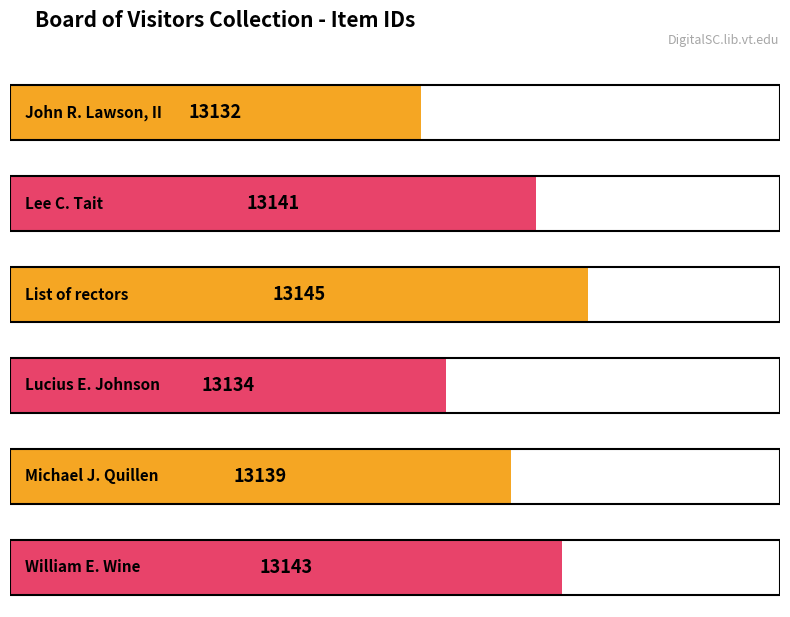

What is the greatest value displayed?

13145